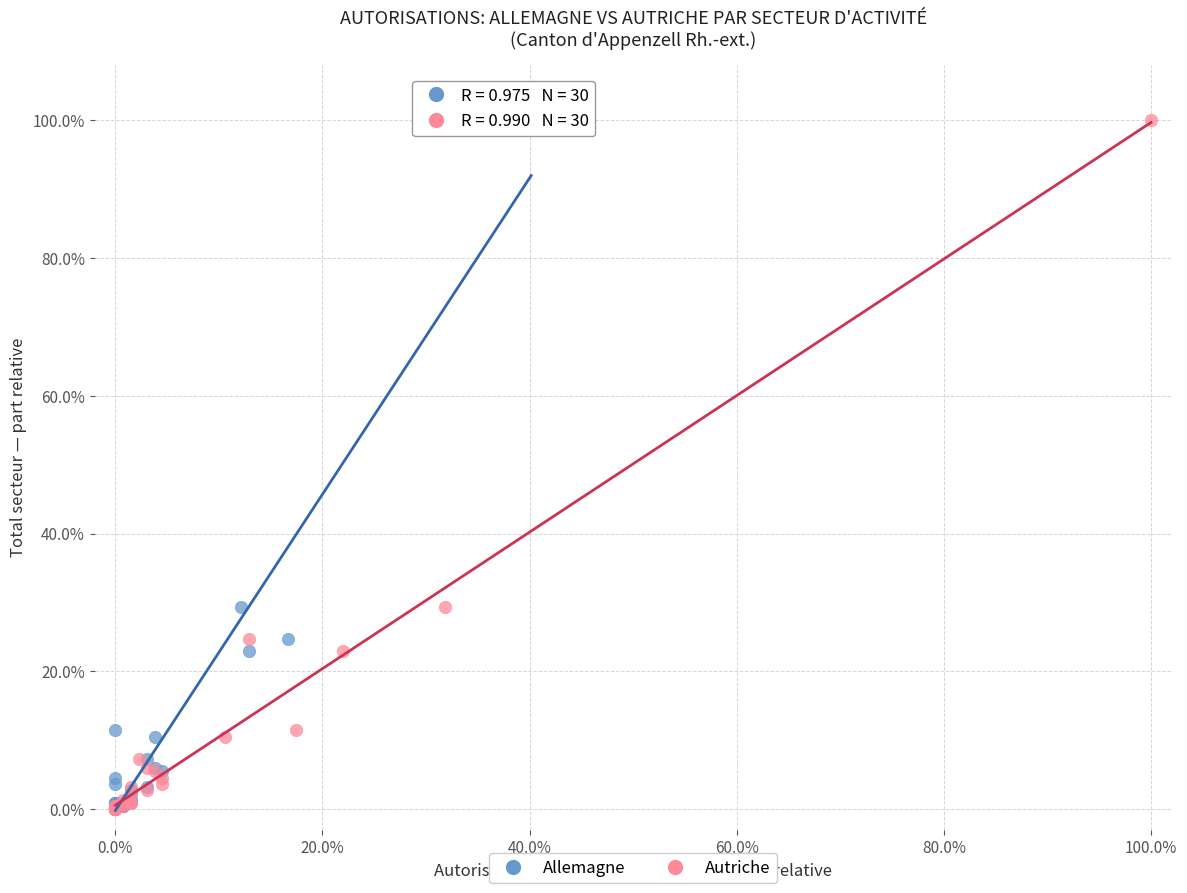

What are all the series names shown in the legend?

Allemagne, Autriche